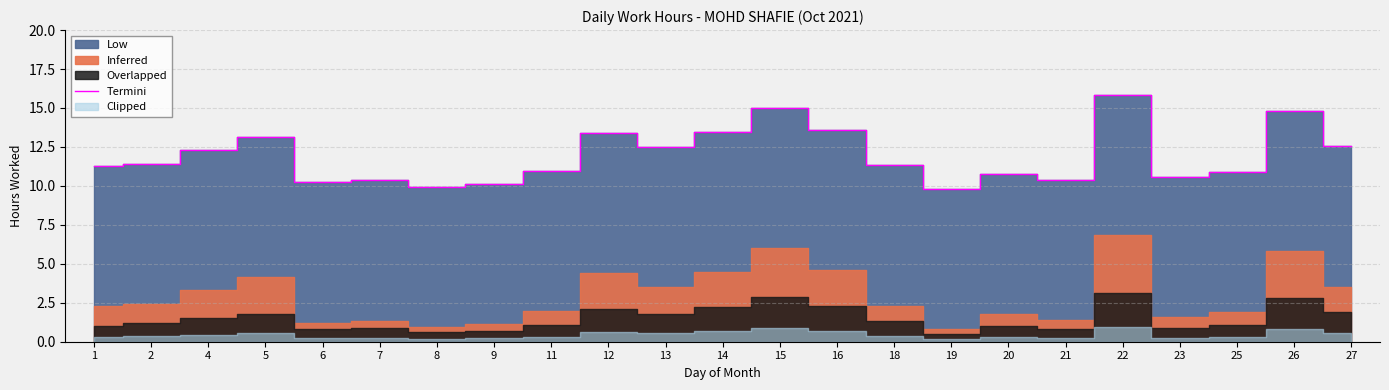

What value does the data have at 14?

13.5